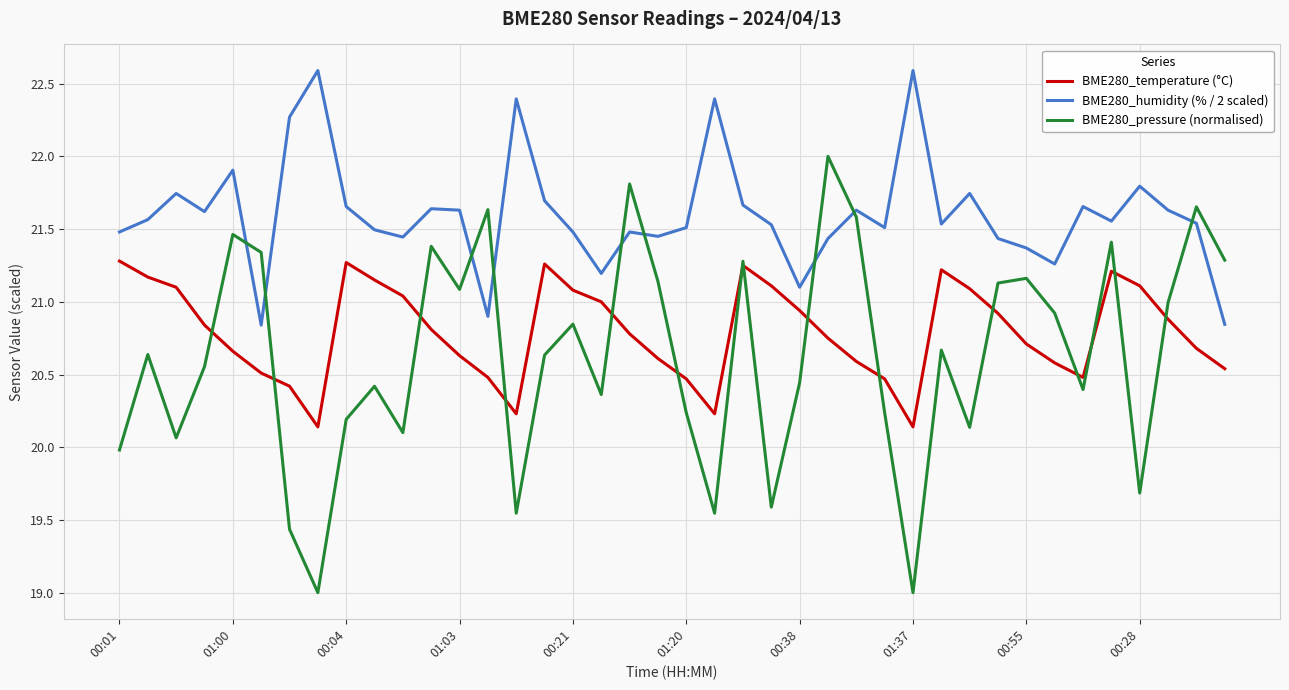

List the series in order of their overall mean, lowest first.

BME280_pressure (normalised), BME280_temperature (°C), BME280_humidity (% / 2 scaled)